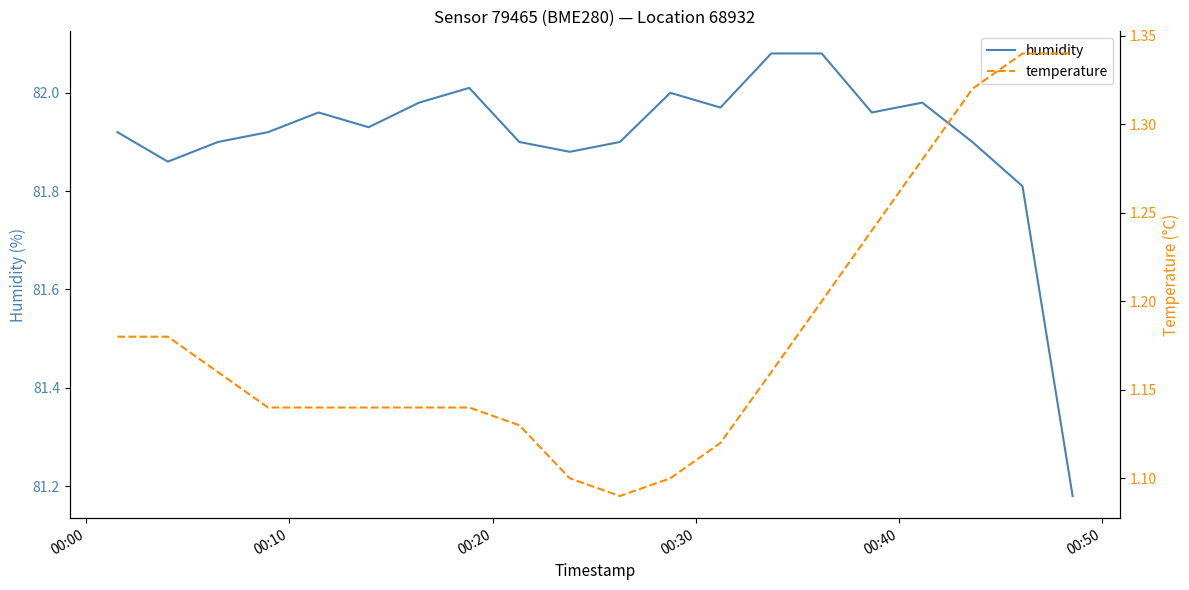

Reading left to right, what are all the values shown in this chart?

humidity: 81.9	81.9	81.9	81.9	82.0	81.9	82.0	82.0	81.9	81.9	81.9	82.0	82.0	82.1	82.1	82.0	82.0	81.9	81.8	81.2
temperature: 1.2	1.2	1.2	1.1	1.1	1.1	1.1	1.1	1.1	1.1	1.1	1.1	1.1	1.2	1.2	1.2	1.3	1.3	1.3	1.3